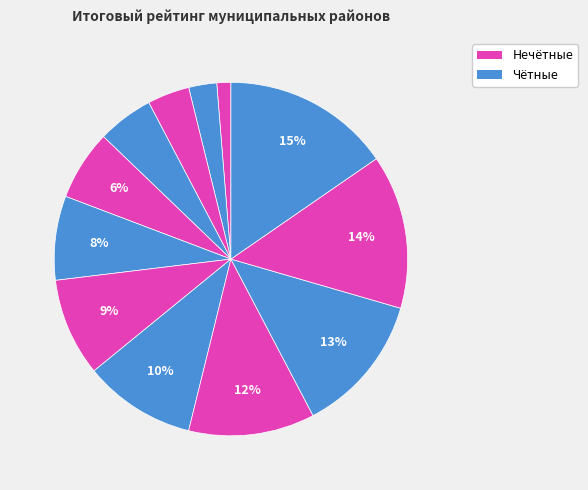

How many slices are in this pie chart?

12